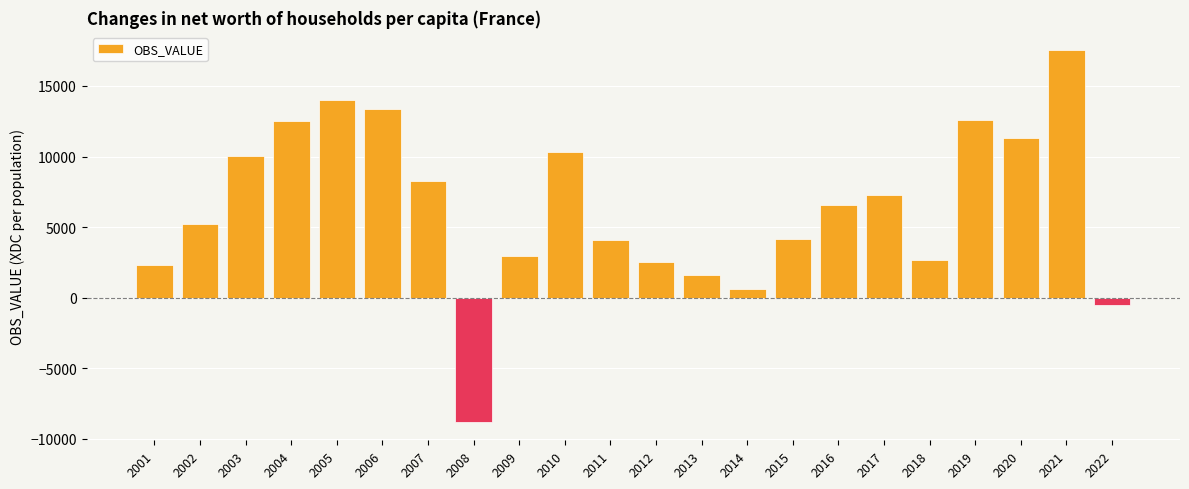

True or false: the data shows 602.9 at 2014.

True